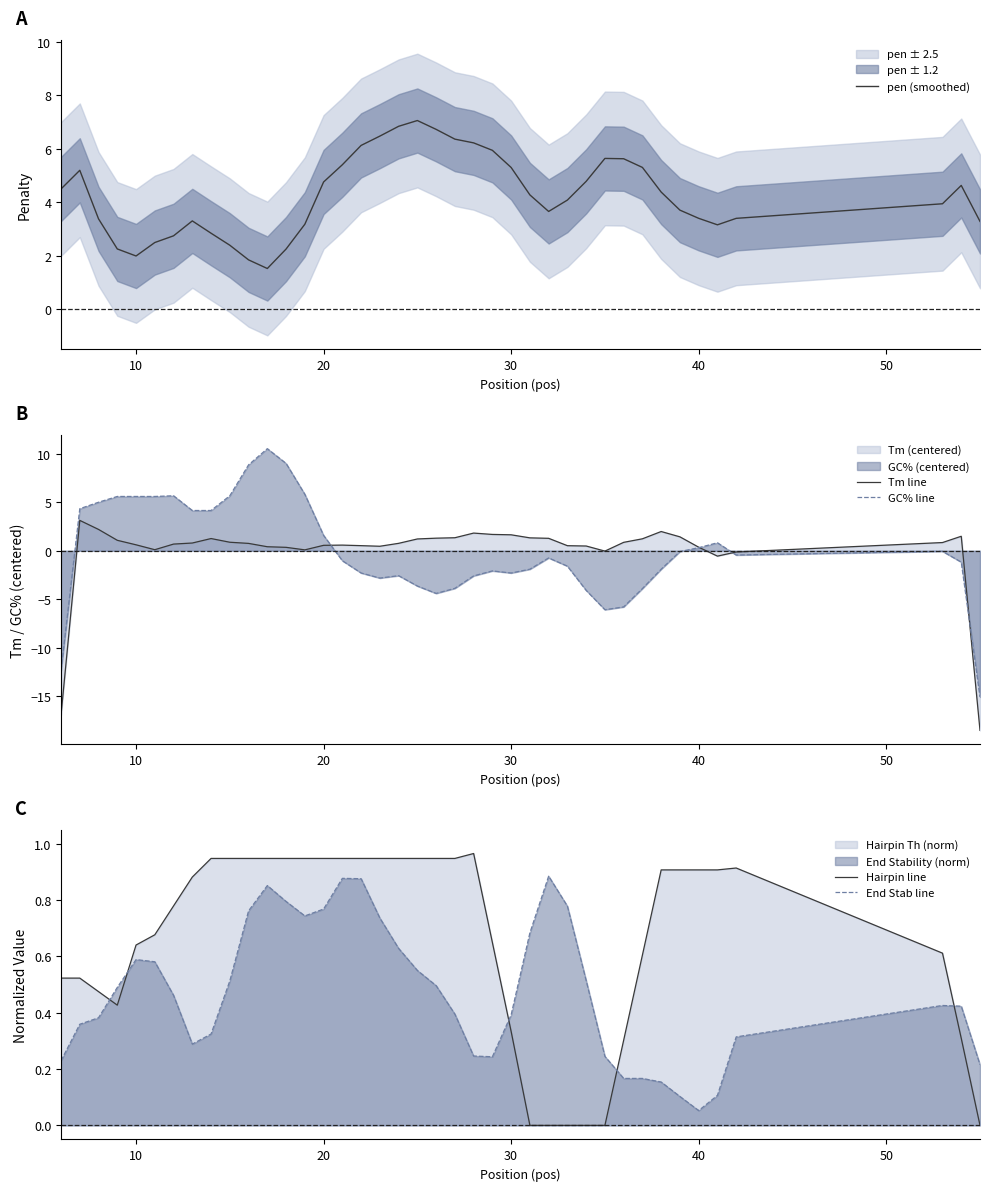

What is the difference between the maximum and second lowest values in the Tm line series?

20.0